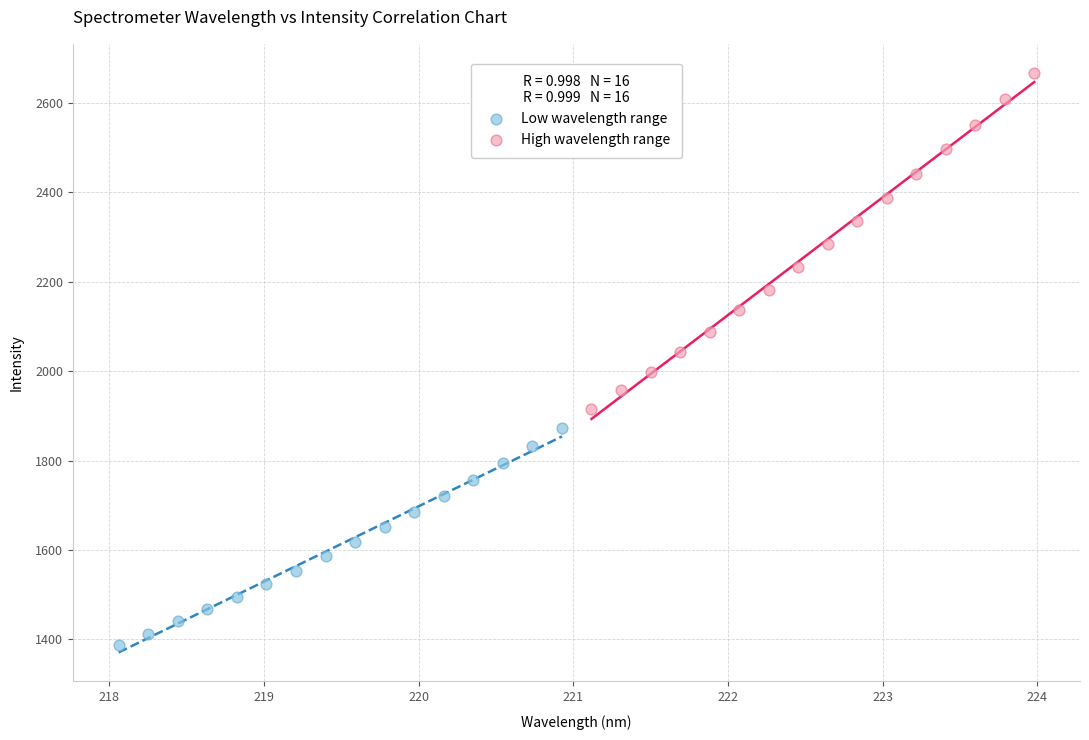

Which series reaches the maximum Y coordinate?

High wavelength range